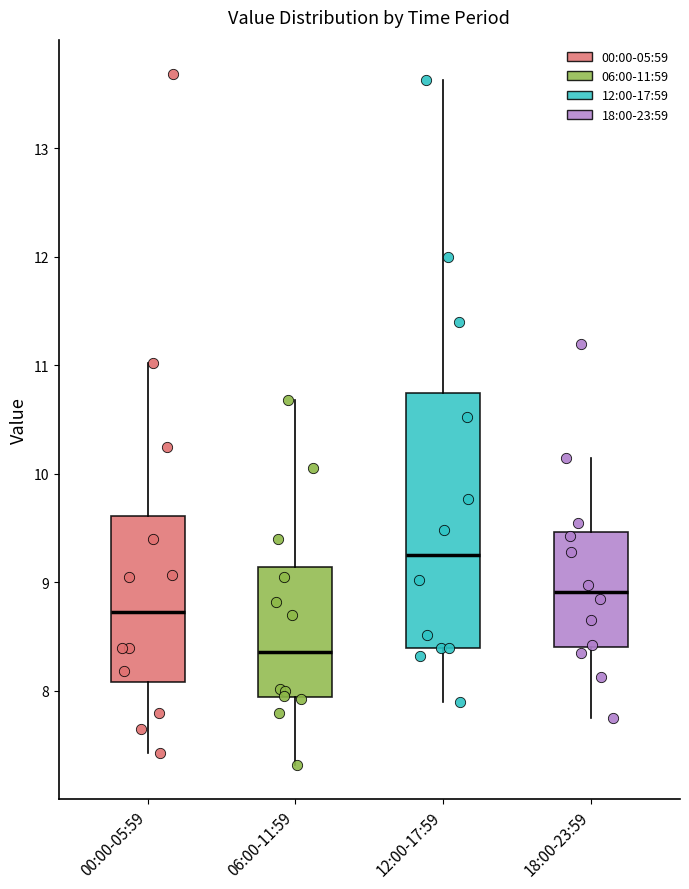

Comparing the boxes themselves (not the whiskers), which one is the tallest?

12:00-17:59